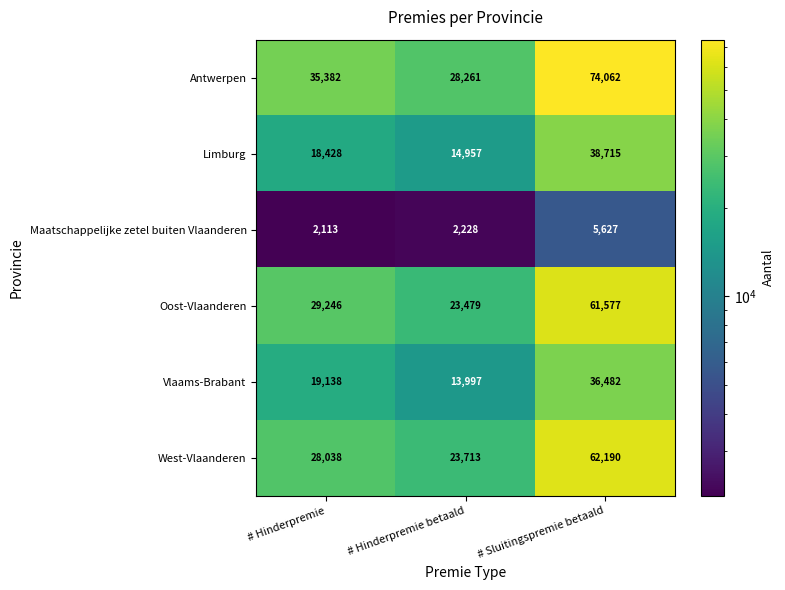

How many Oost-Vlaanderen values are between 23479 and 61577?

3